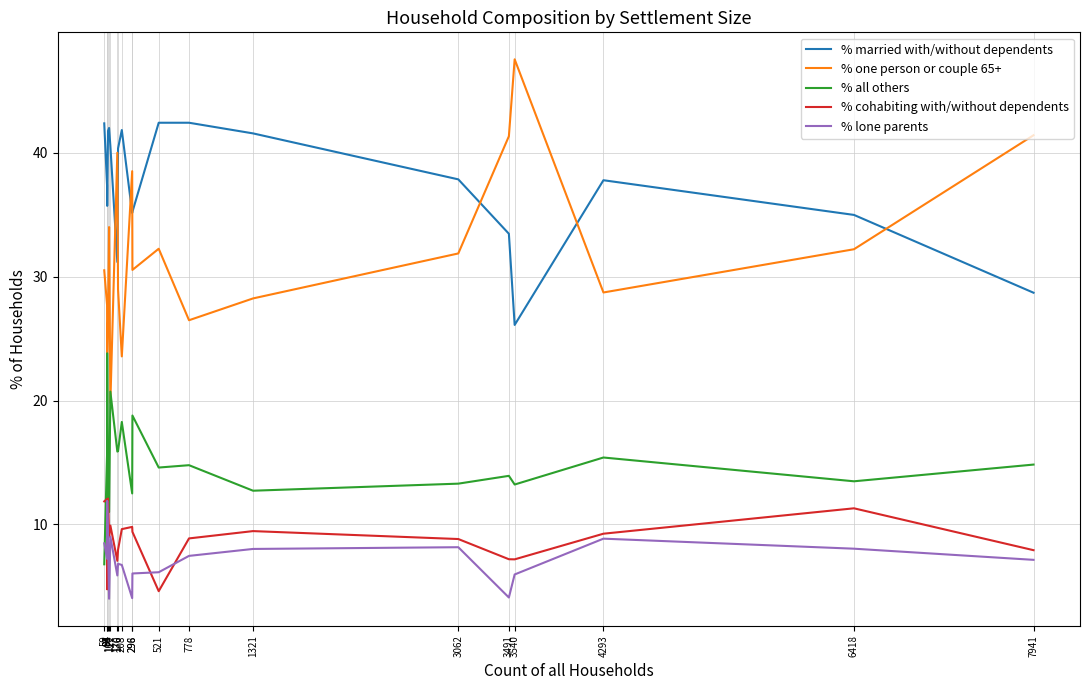

Which series has the largest range (max minus min)?

% one person or couple 65+